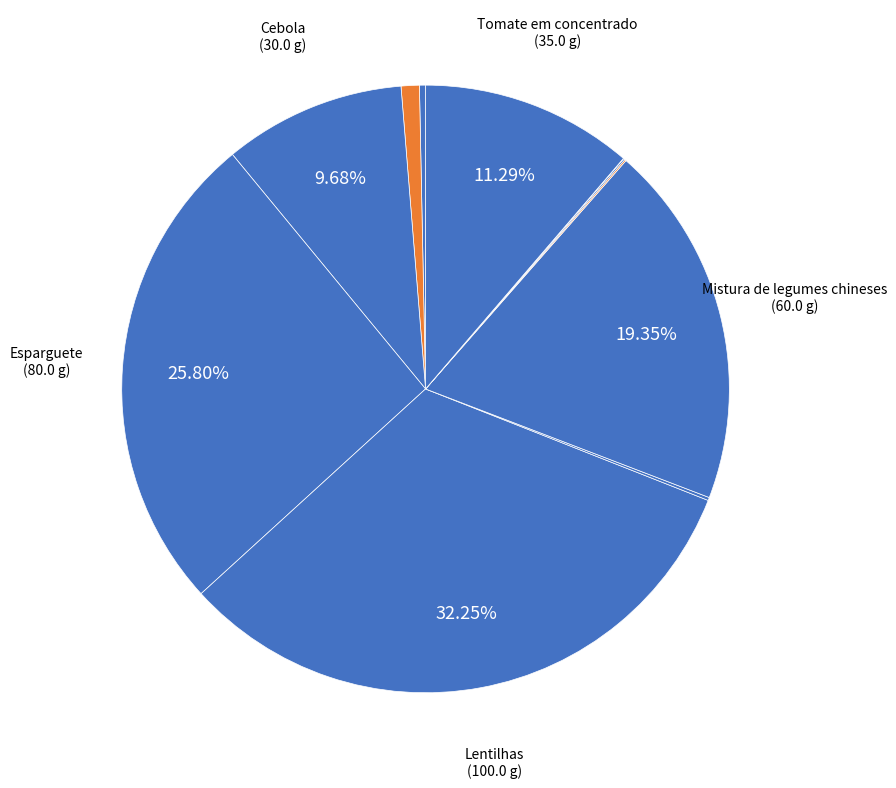

Which category has the smallest portion of the pie?

Sal